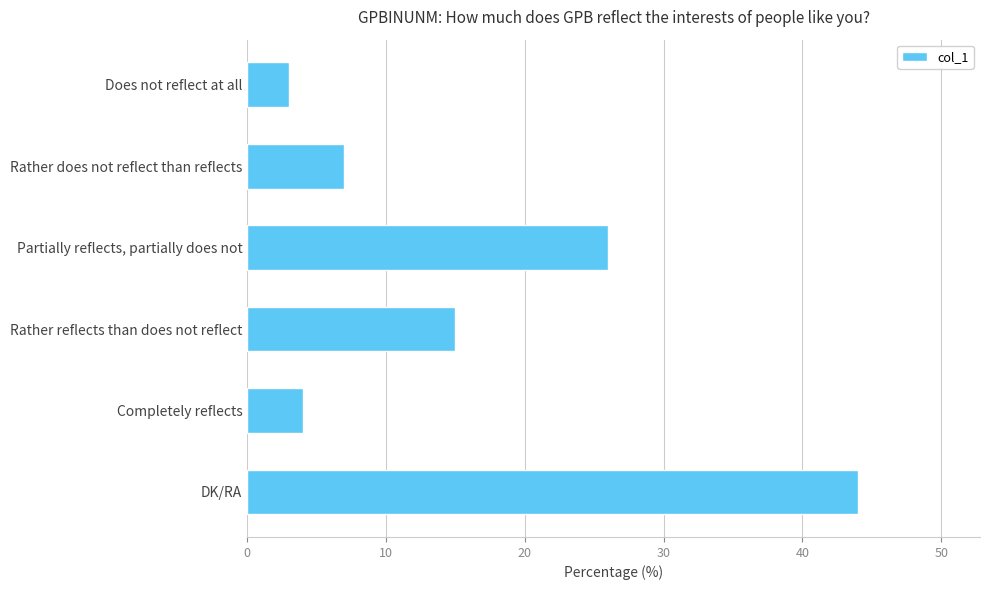

What is the difference between the values at DK/RA and Rather reflects than does not reflect?

29